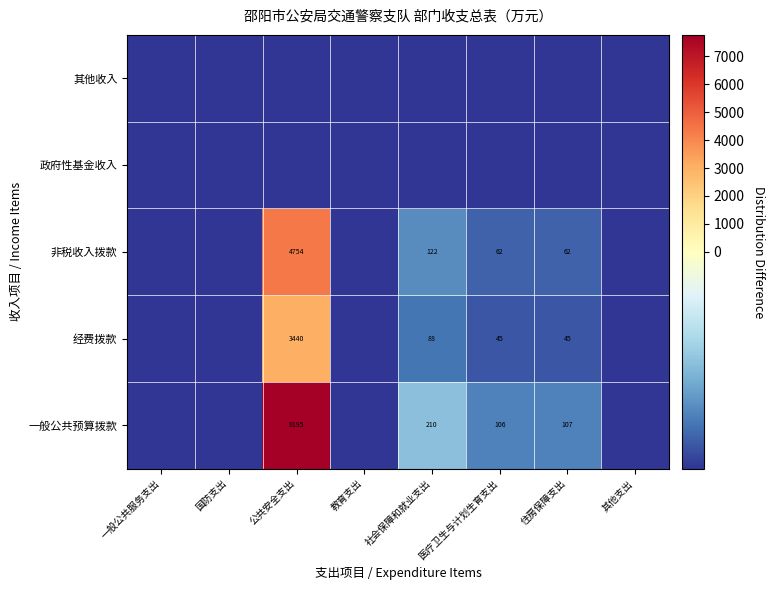

What is the difference between the highest and lowest values at 医疗卫生与计划生育支出?

106.1